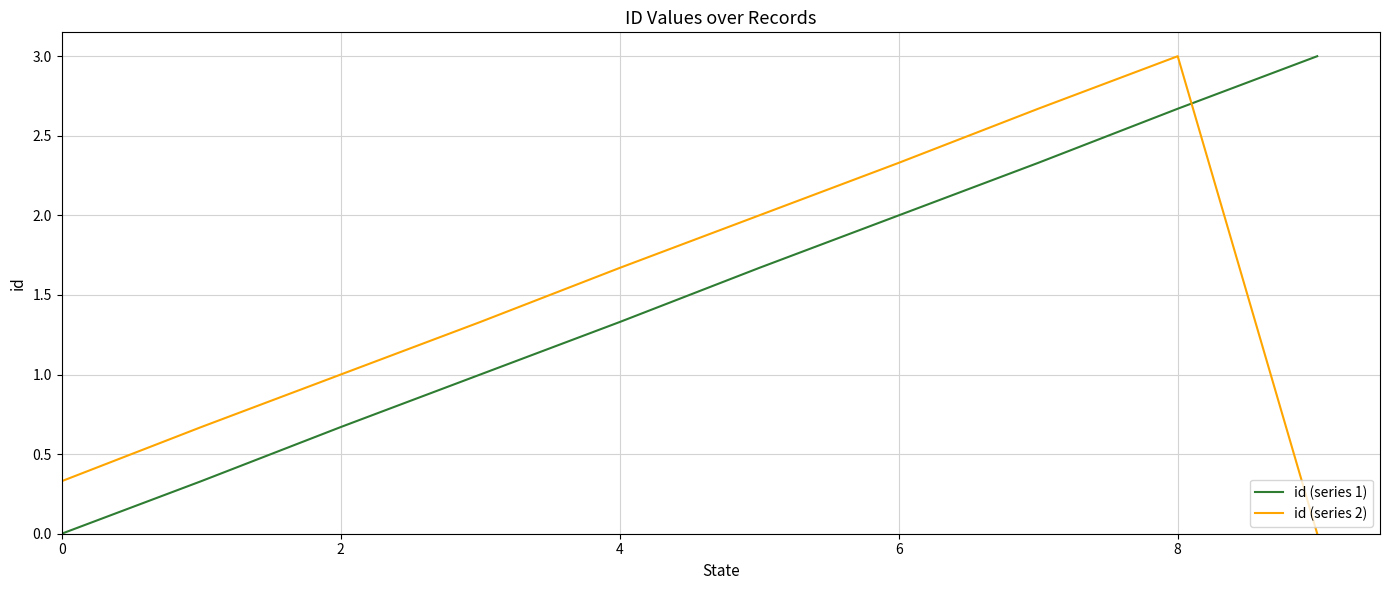

True or false: id (series 1) and id (series 2) cross at least once.

True